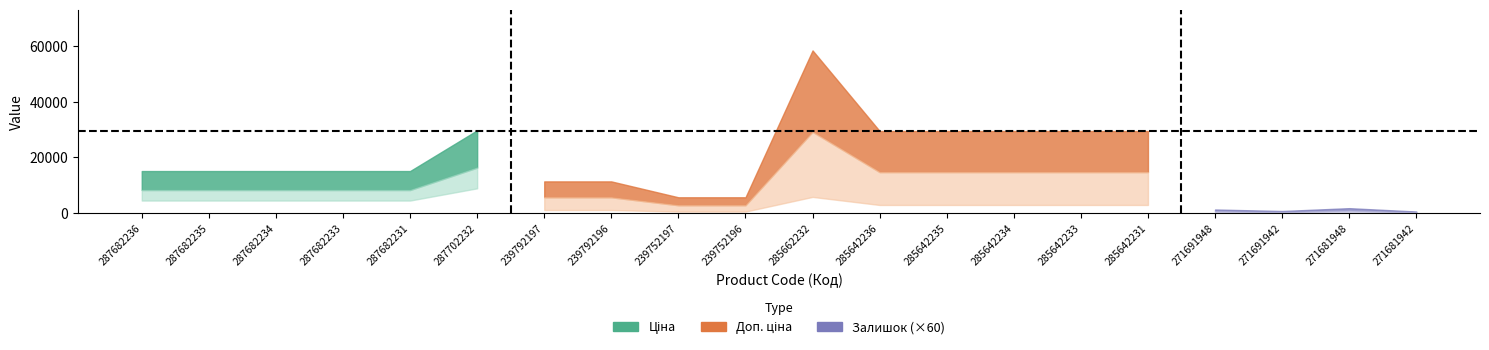

True or false: Залишок has a value of 0.0 at 287682236.

True